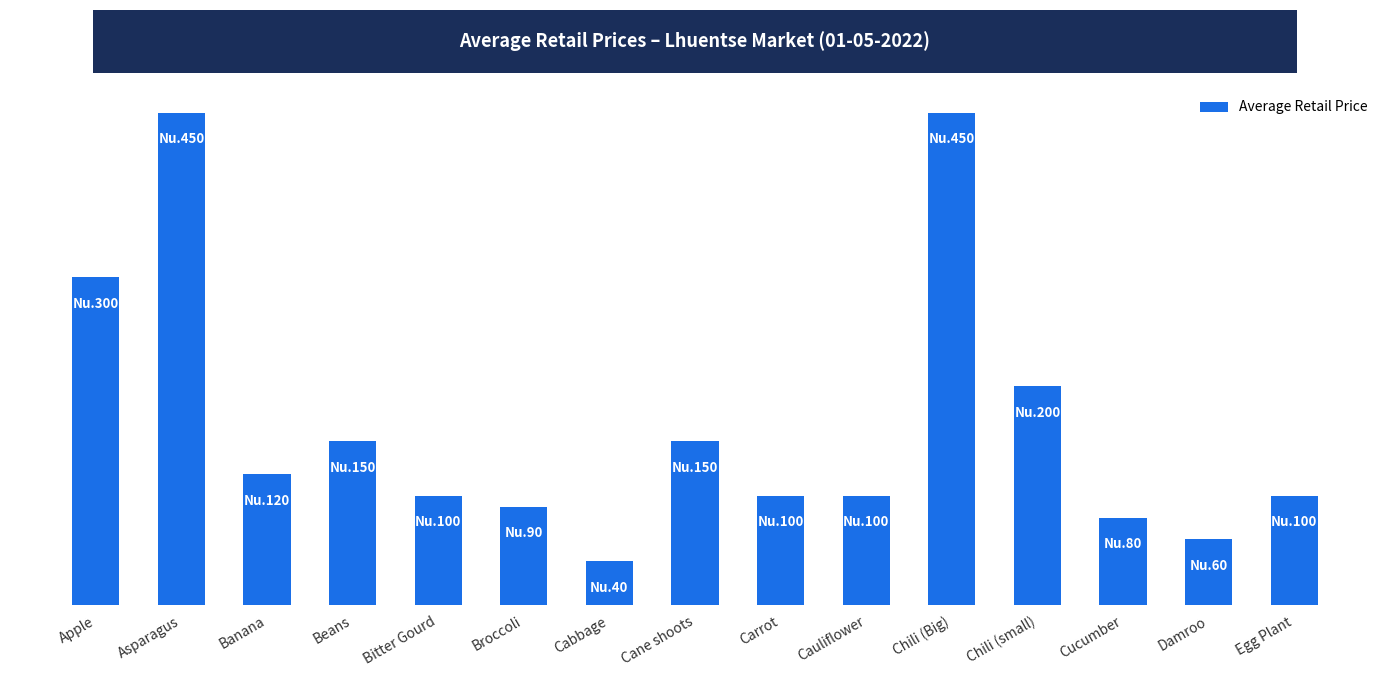

Reading left to right, extract all data points from this chart.

Apple=300	Asparagus=450	Banana=120	Beans=150	Bitter Gourd=100	Broccoli=90	Cabbage=40	Cane shoots=150	Carrot=100	Cauliflower=100	Chili (Big)=450	Chili (small)=200	Cucumber=80	Damroo=60	Egg Plant=100